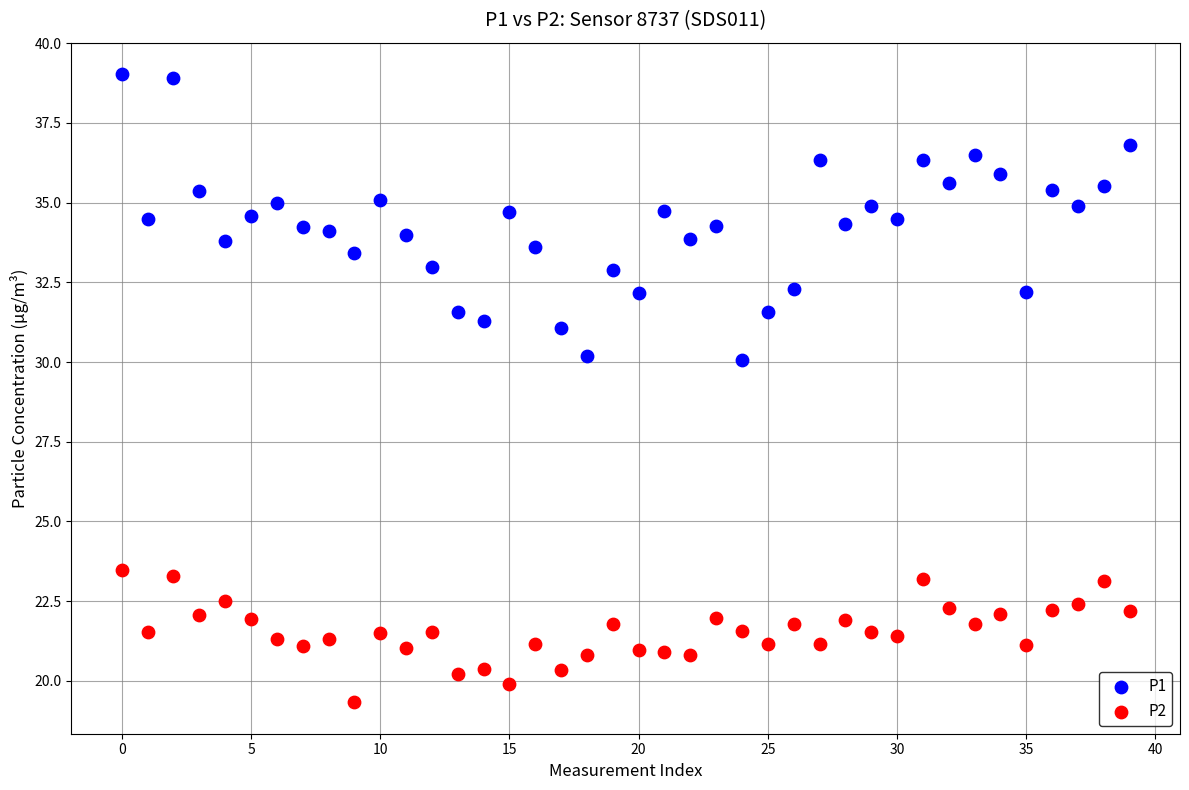

Which series has the largest Y range (max minus min)?

P1